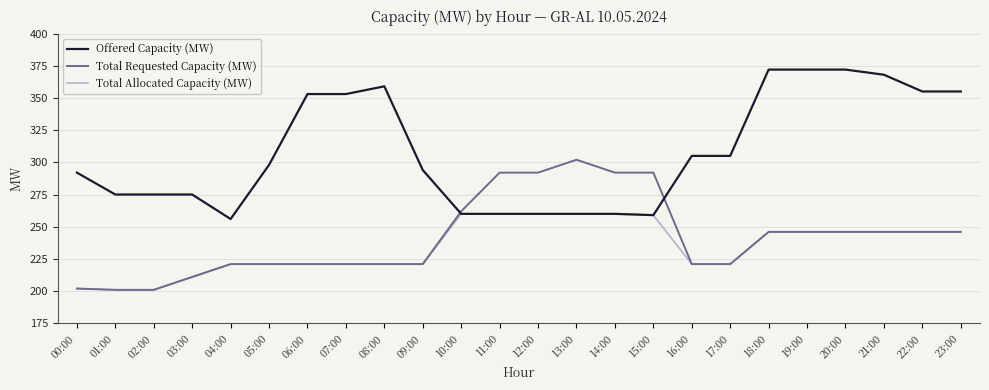

Is it true that Total Allocated Capacity (MW) equals 221 at 09:00?

True